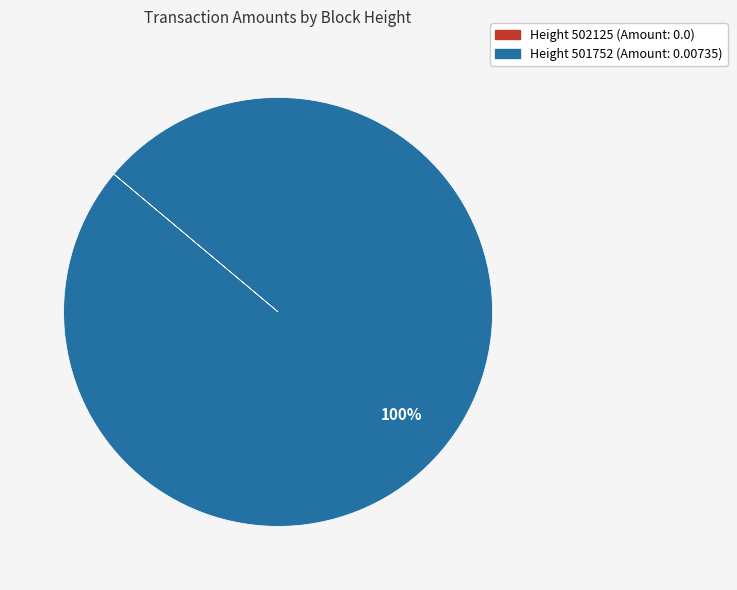

To the nearest percent, what is the average slice percentage?

50%